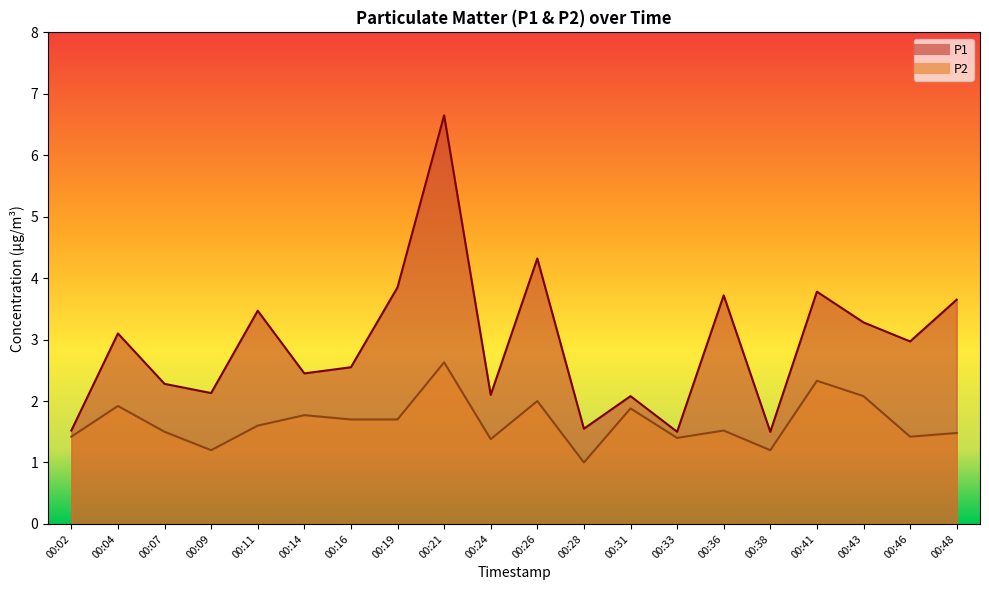

What is the sum of all P1 values?

58.5